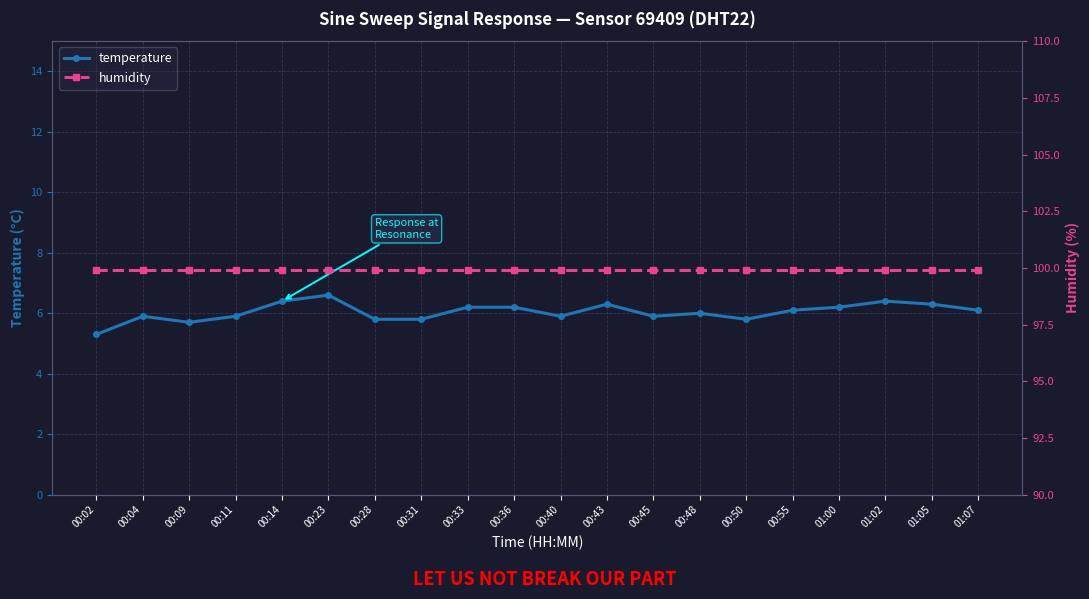

Which has a higher value, 01:05 or 00:23?

00:23